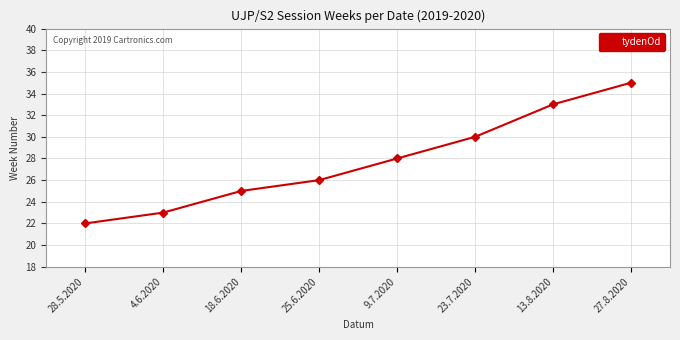

List the labels in order of value, smallest first.

28.5.2020, 4.6.2020, 18.6.2020, 25.6.2020, 9.7.2020, 23.7.2020, 13.8.2020, 27.8.2020